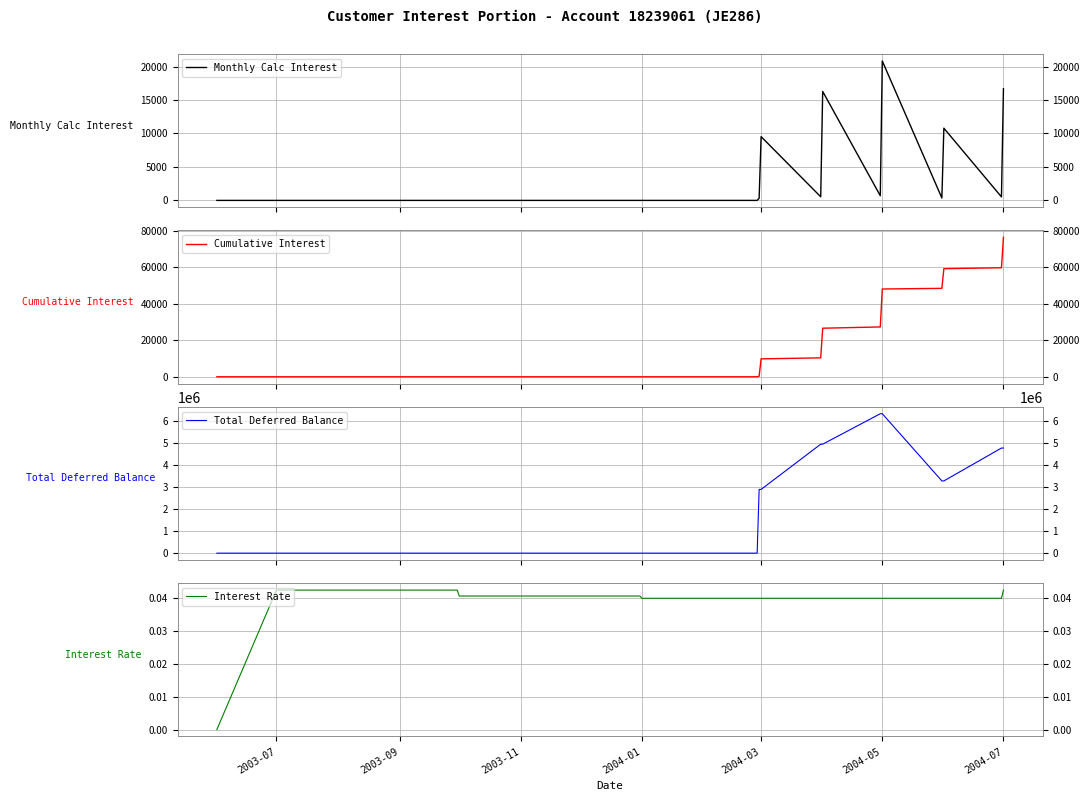

Is the value of Cumulative Interest at 21 greater than the value of Monthly Calc Interest at 2003-11?

Yes